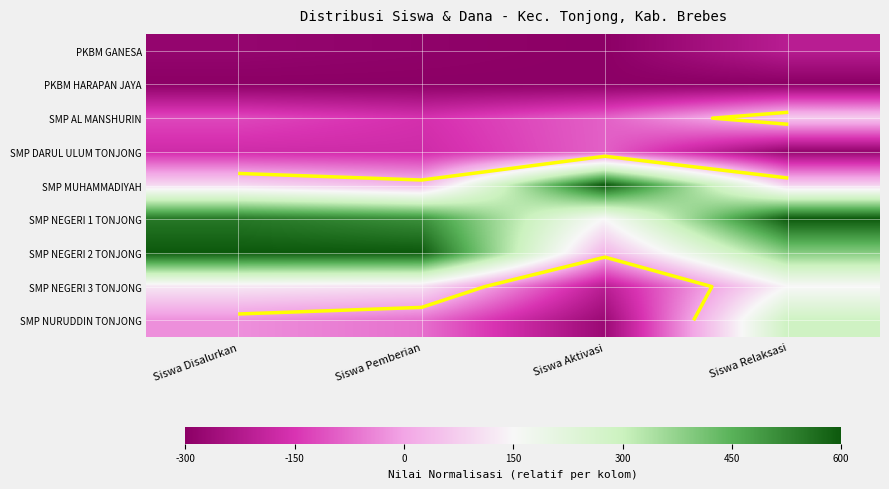

Is the value of SMP MUHAMMADIYAH at Siswa Aktivasi greater than the value of SMP NURUDDIN TONJONG at Siswa Pemberian?

Yes